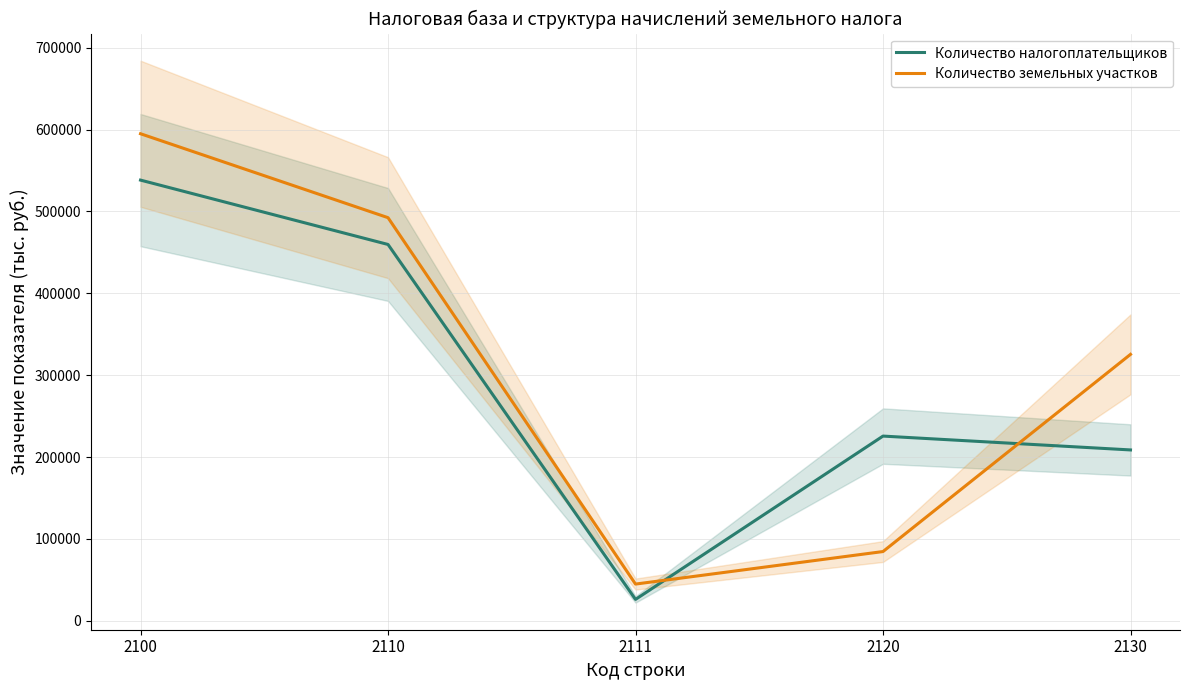

List the series in order of their peak value, lowest first.

Количество налогоплательщиков, Количество земельных участков